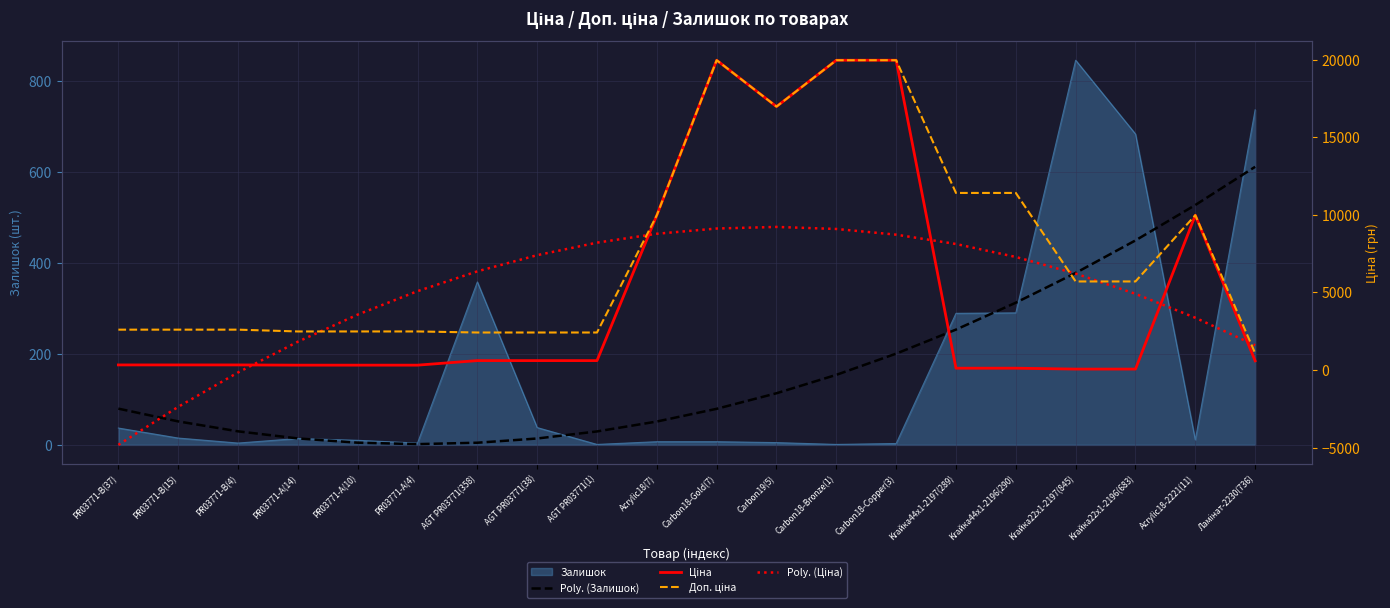

How many values in the Poly. (Залишок) series are below 79?

9